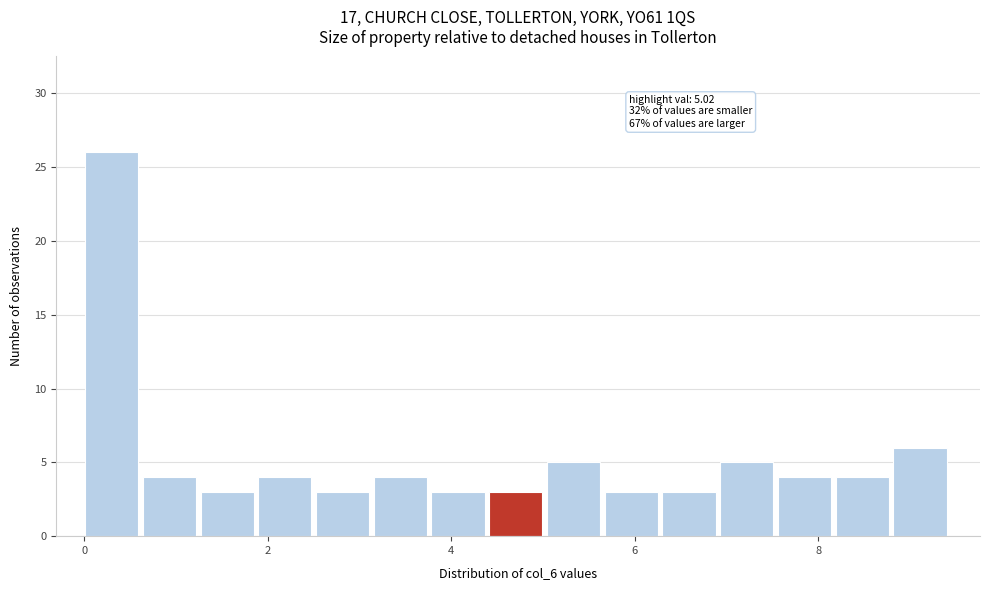

Read against the x-axis, roughly where is the centre of the tallest bar?

0.2